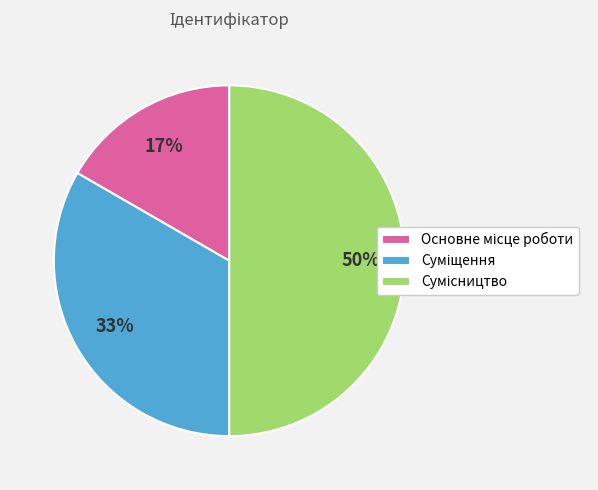

To the nearest percent, what is the average slice percentage?

33%